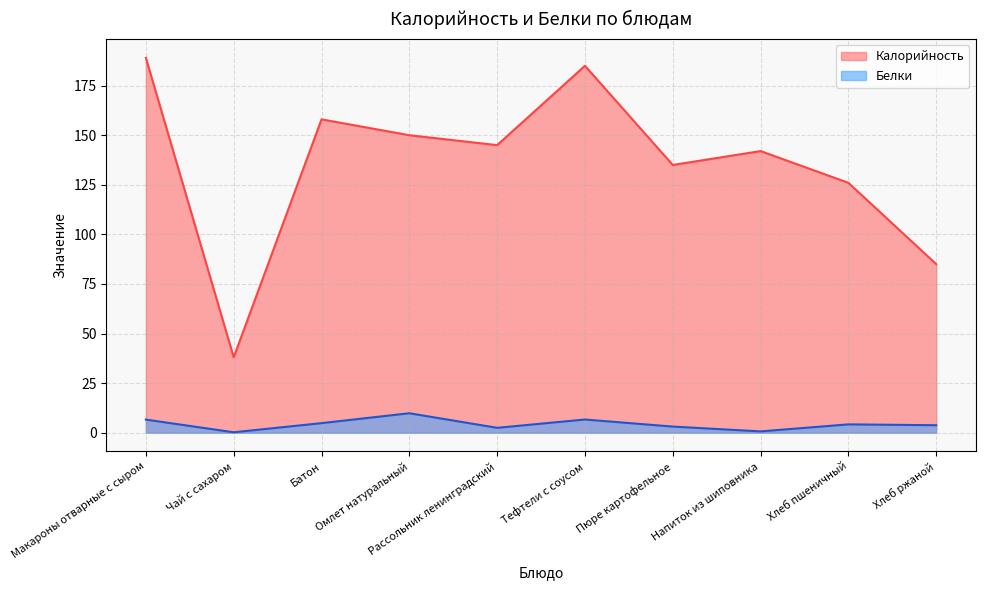

Is the value of Калорийность at Чай с сахаром greater than the value of Белки at Хлеб ржаной?

Yes